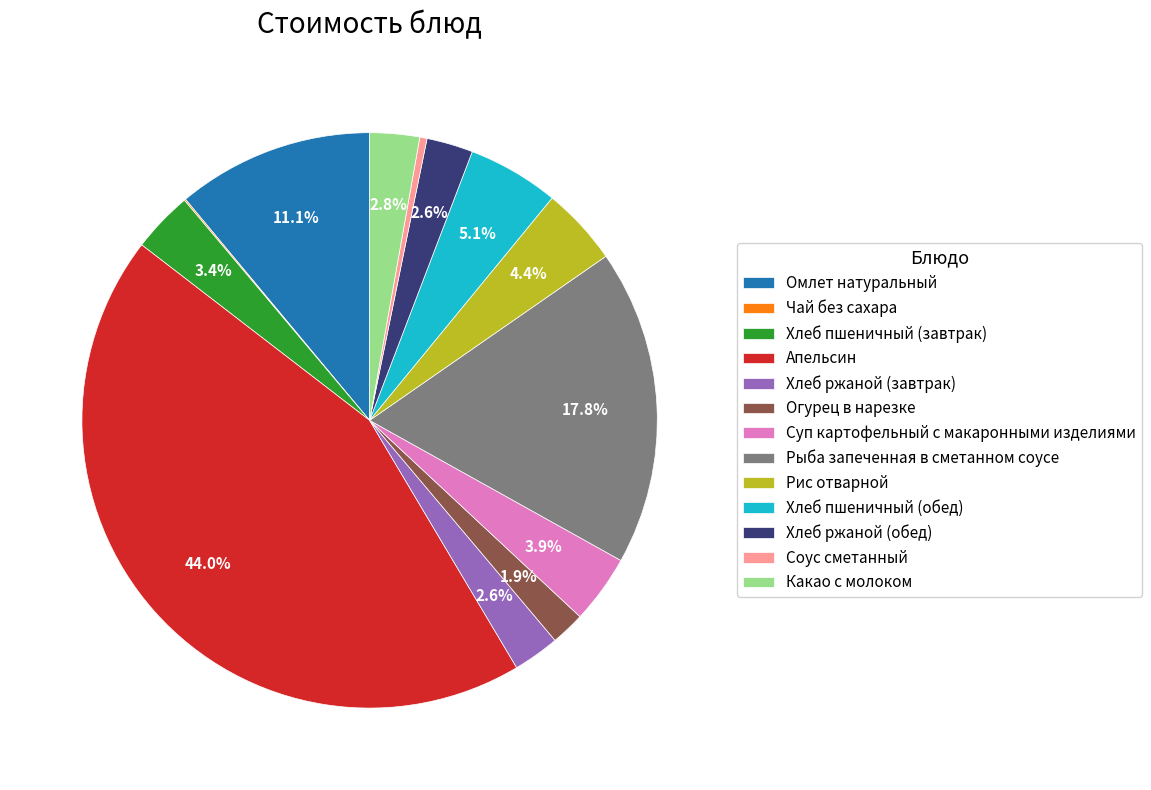

Between Рис отварной and Суп картофельный с макаронными изделиями, which is larger?

Рис отварной